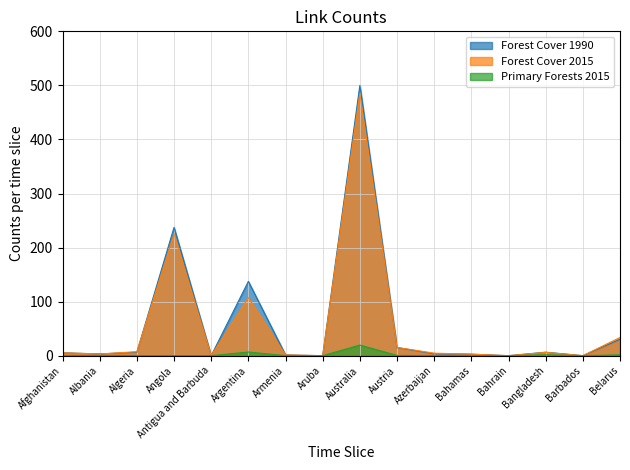

What is the average value of the Forest Cover 1990 series?

59.3